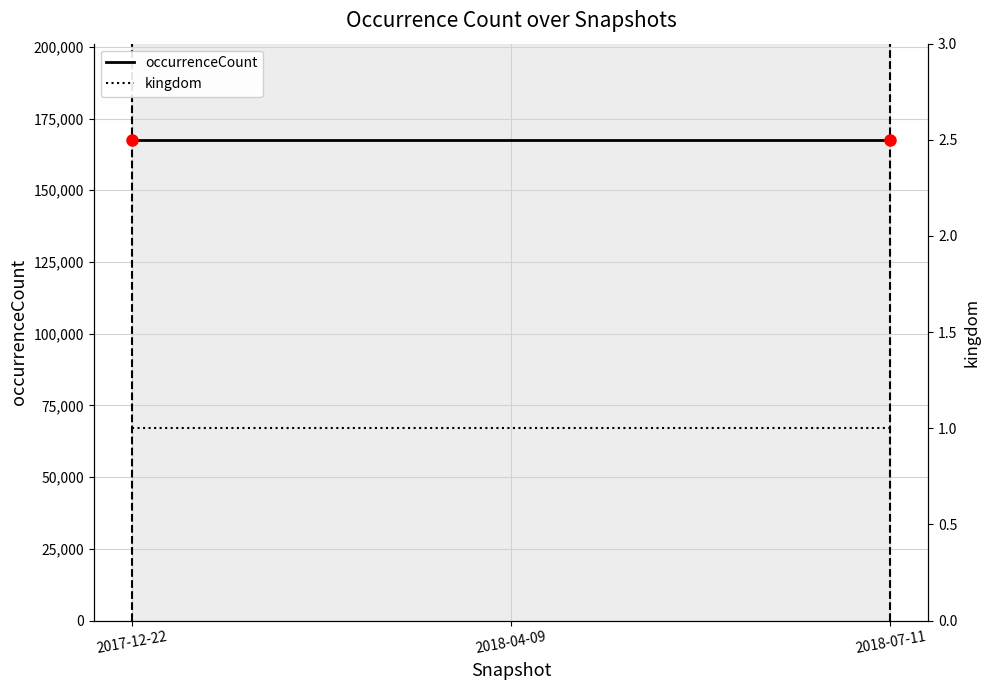

Reading left to right, what are all the values shown in this chart?

occurrenceCount: 2017-12-22=167575	2018-04-09=167575	2018-07-11=167575
kingdom: 2017-12-22=1	2018-04-09=1	2018-07-11=1